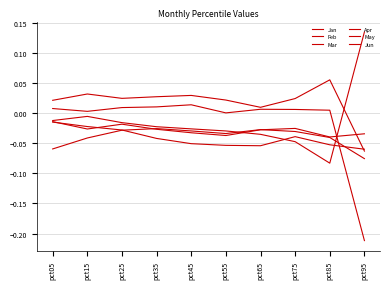

Which has a higher value, pct35 or pct05?

pct35